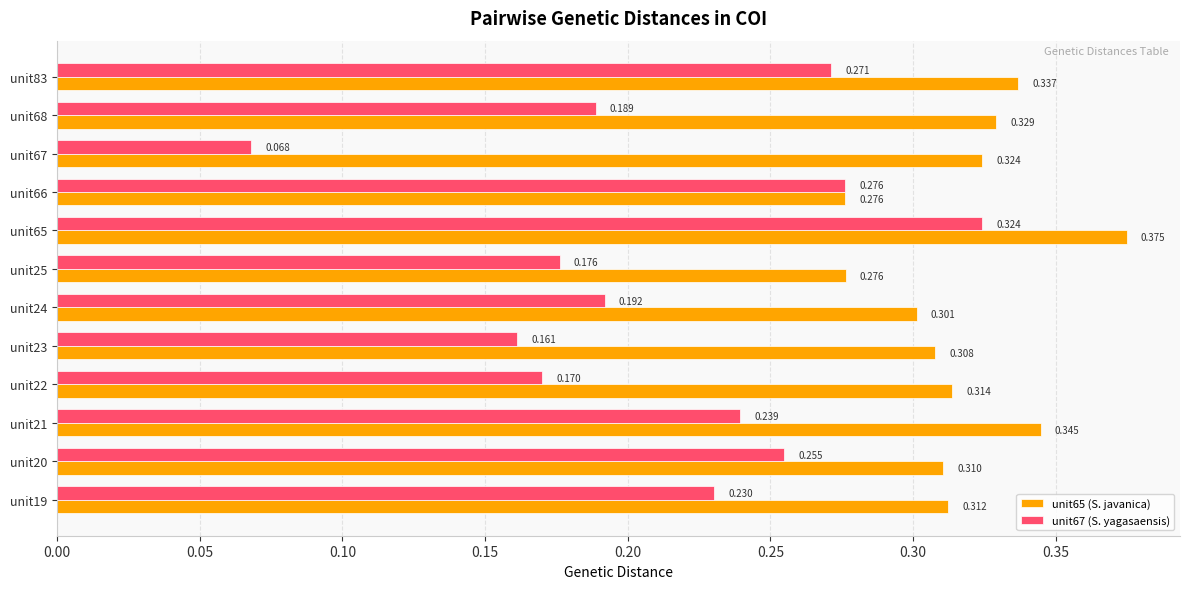

List the labels in order of unit67 (S. yagasaensis) value, largest first.

unit65, unit66, unit83, unit20, unit21, unit19, unit24, unit68, unit25, unit22, unit23, unit67